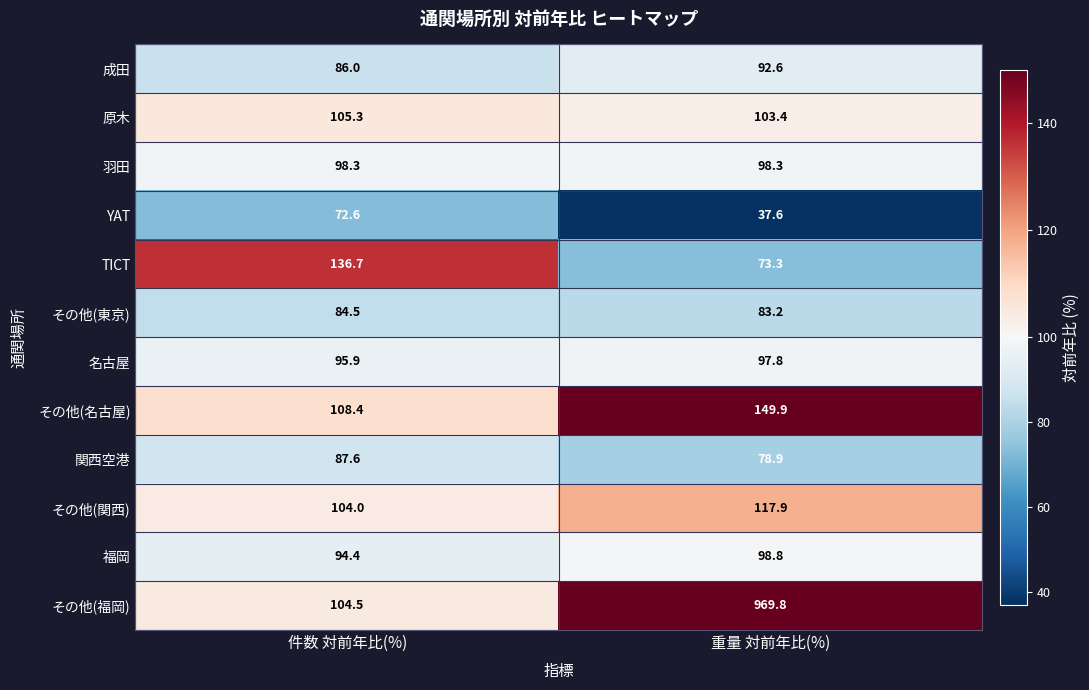

Between 件数 対前年比(%) and 重量 対前年比(%), which series saw the biggest shift?

その他(福岡)